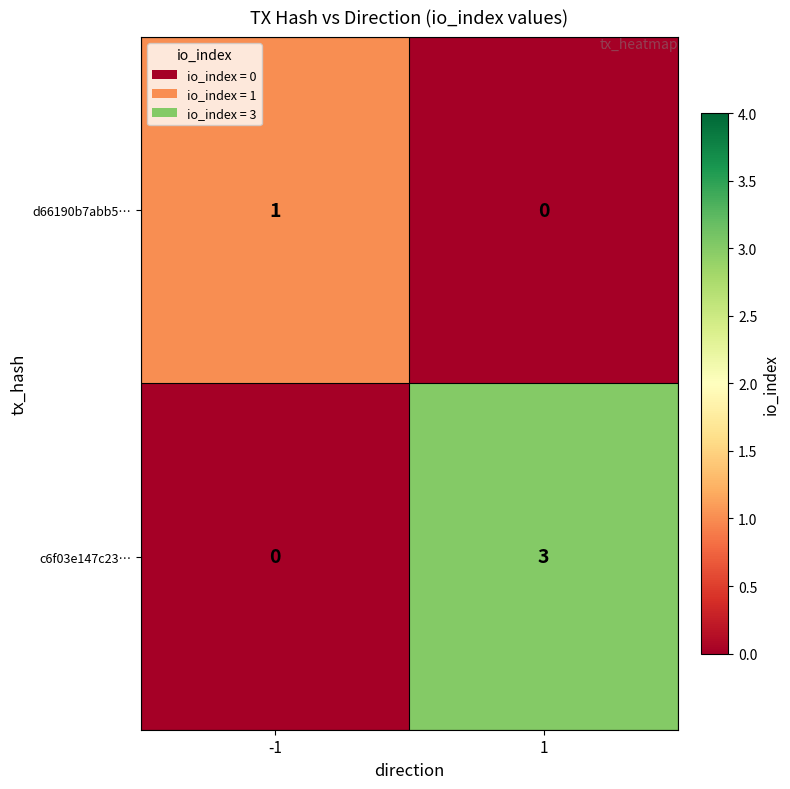

Rank the series by their maximum value, from lowest to highest.

d66190b7abb5…, c6f03e147c23…